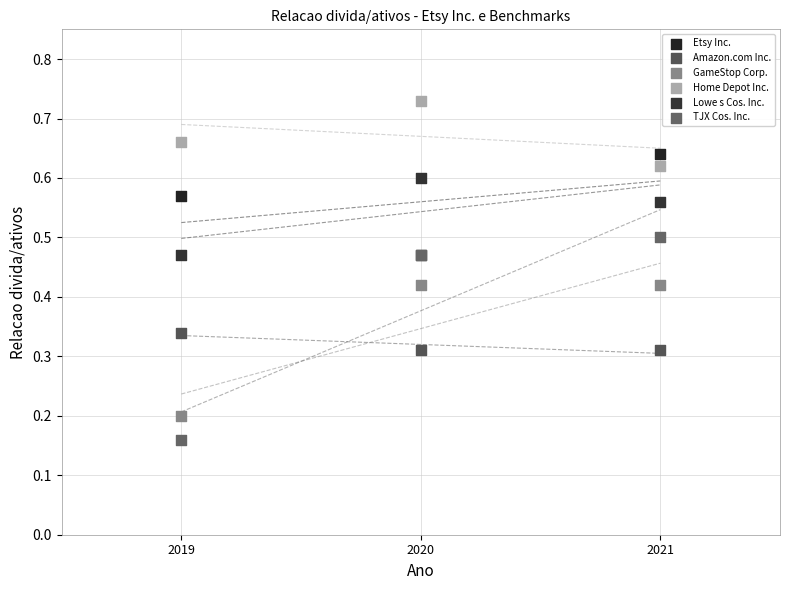

Which series contains the highest Y value?

Home Depot Inc.